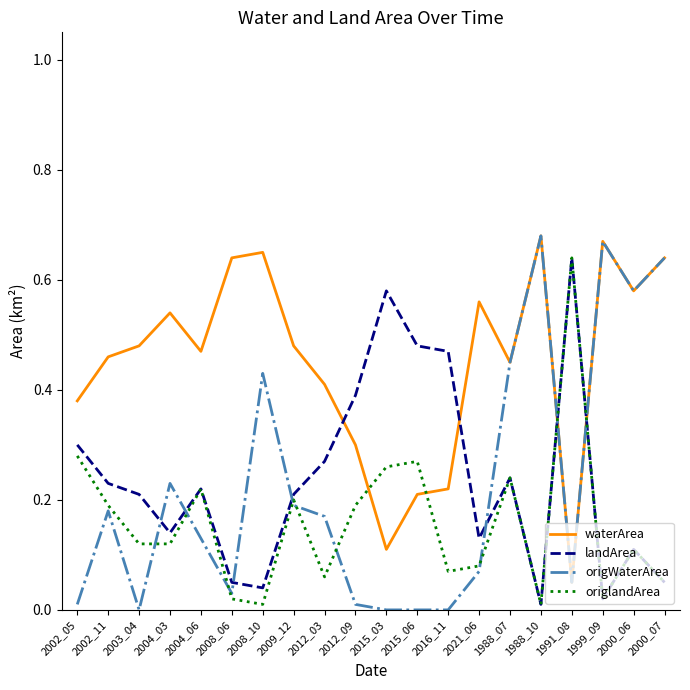

What is the sum of all origWaterArea values?

4.5